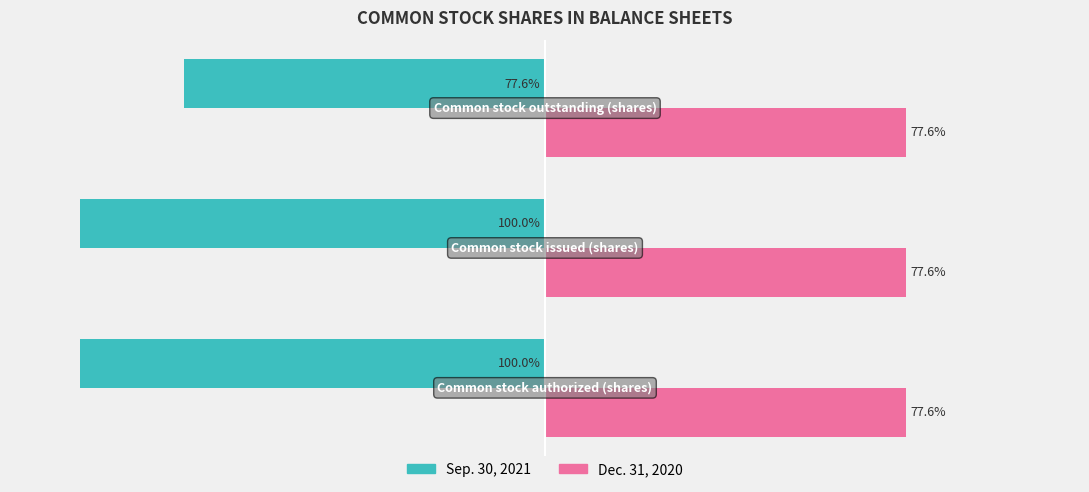

Which series has the largest range (max minus min)?

Sep. 30, 2021